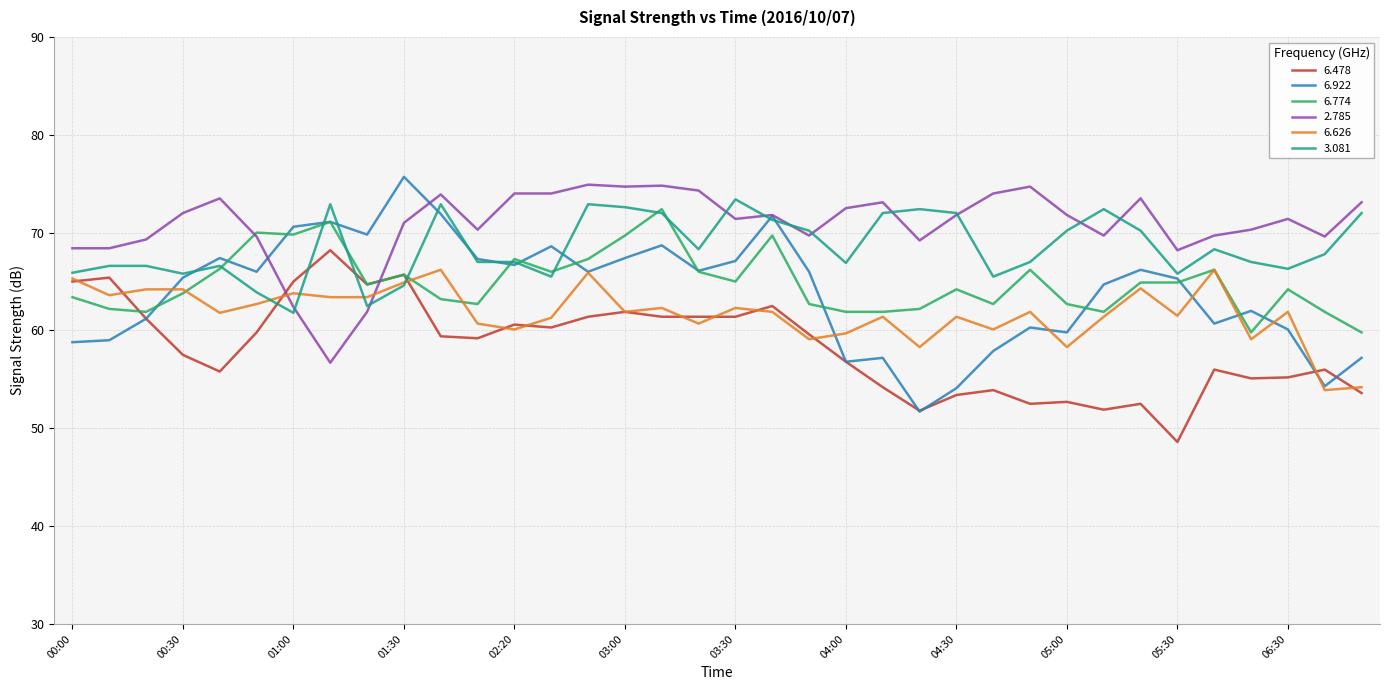

What is the lowest value of the 6.478 series?

48.6